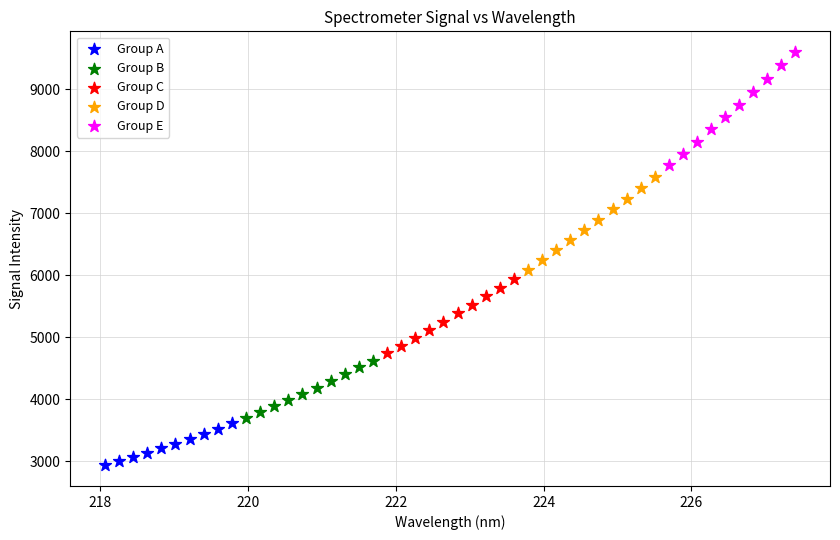

Which series has the largest Y range (max minus min)?

Group E